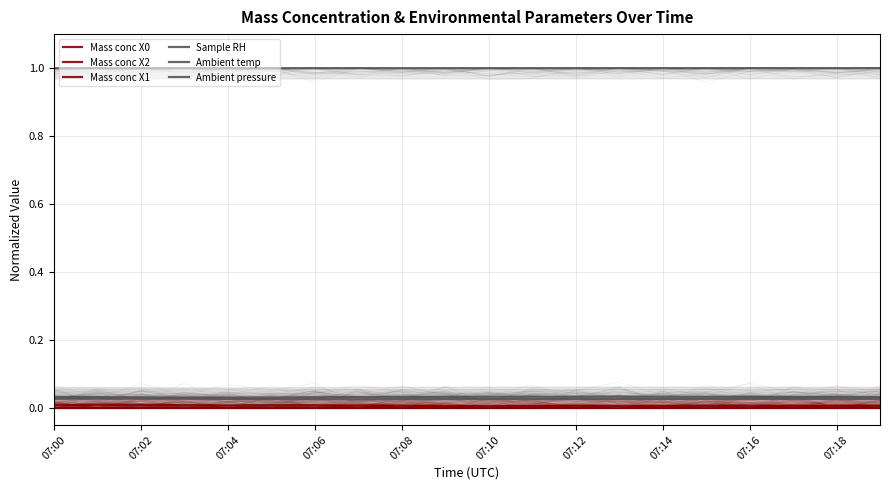

True or false: Mass conc X0 has more than 2 points higher than both neighbors.

True